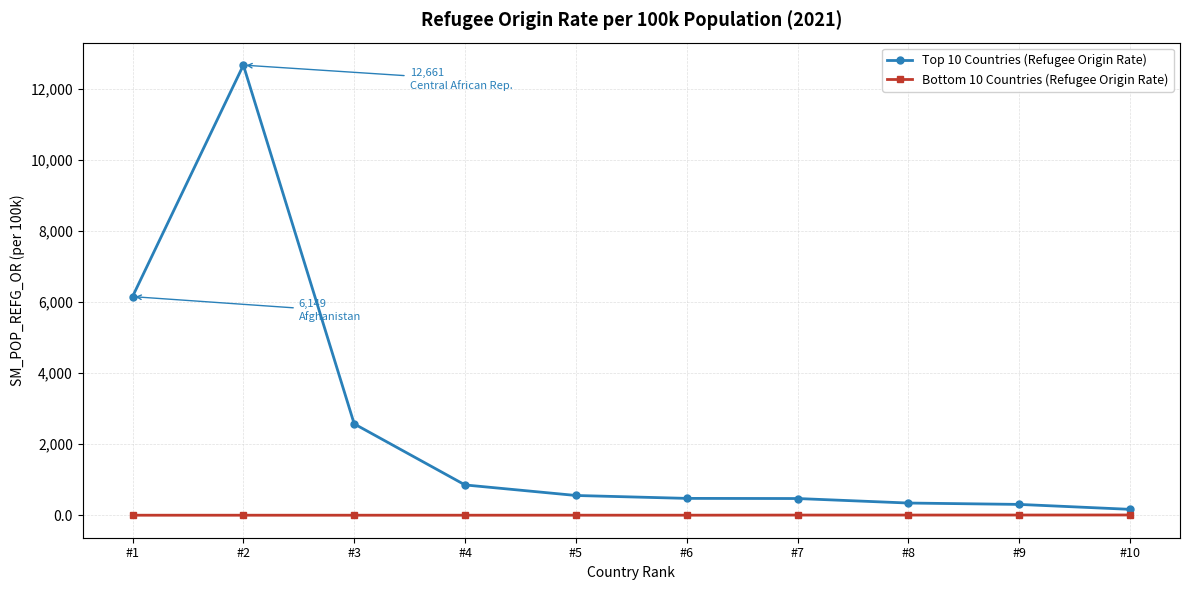

Which has a higher value, #2 or #4?

#2